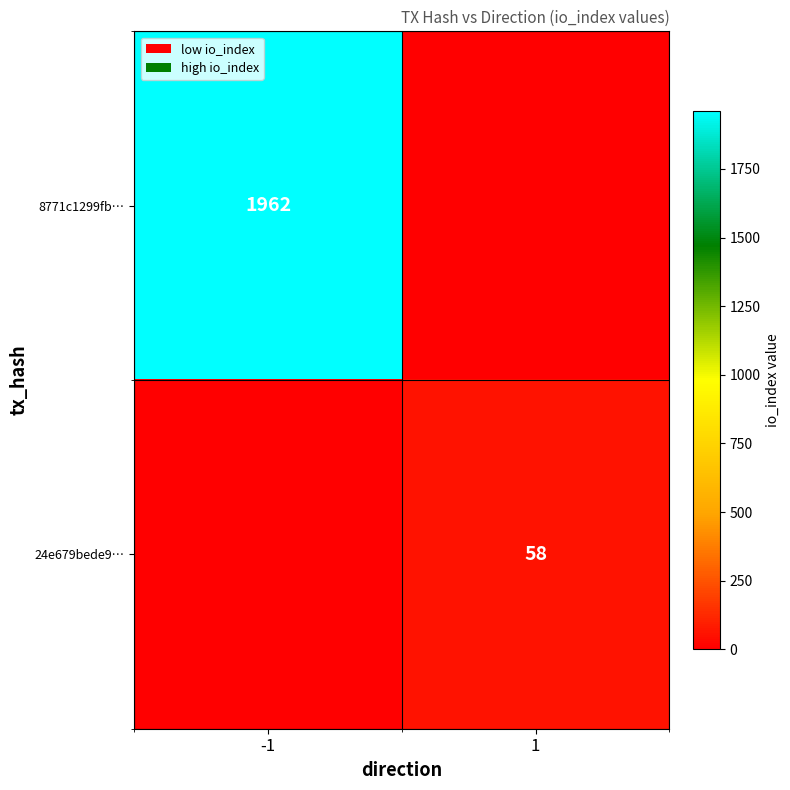

Is the value of 24e679bede9… at 1 greater than the value of 8771c1299fb… at -1?

No